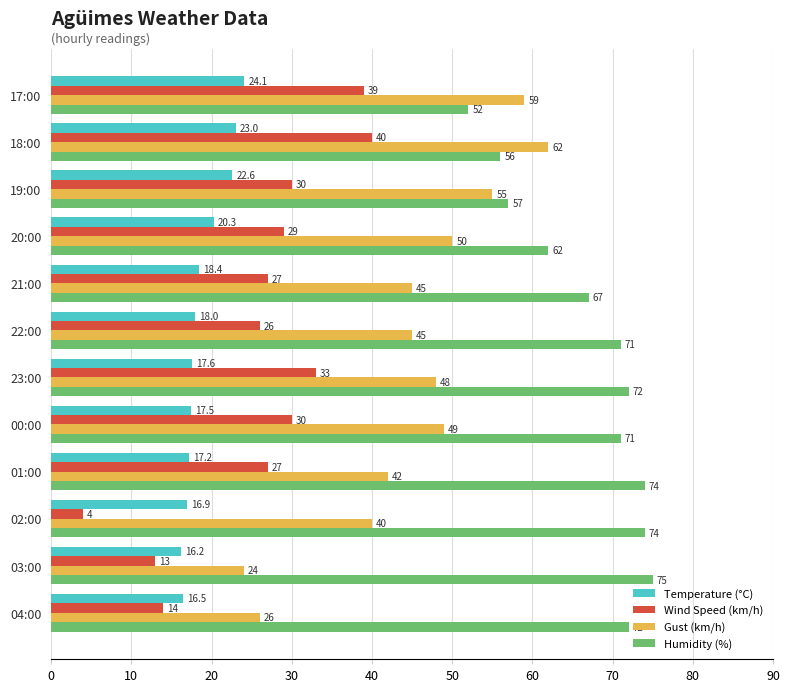

Which label corresponds to the largest value in the chart?

03:00